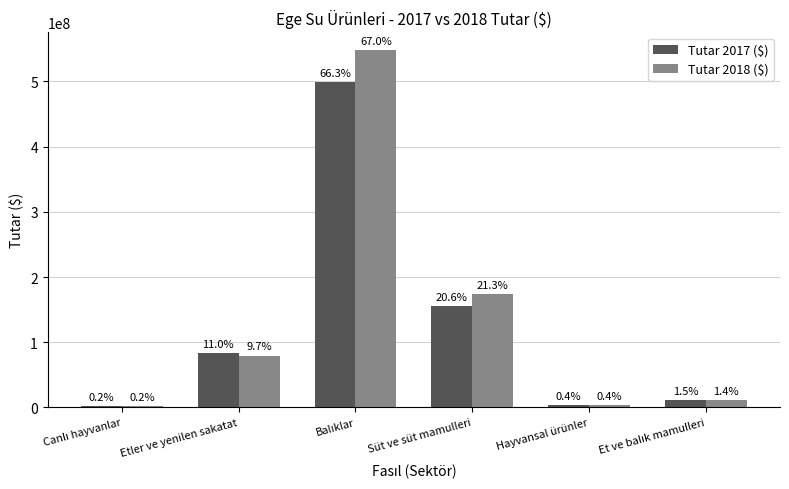

Between Balıklar and Hayvansal ürünler, which is larger?

Balıklar